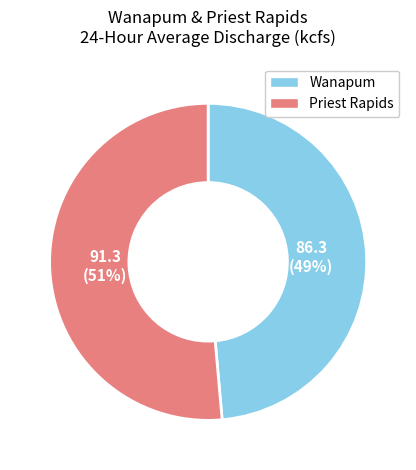

To the nearest percent, what is the average slice percentage?

50%